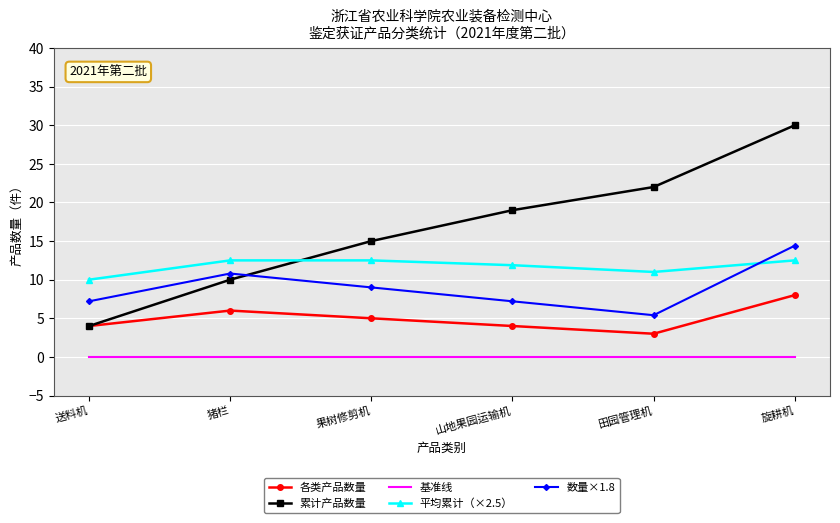

Rank the series by their average value, from highest to lowest.

累计产品数量, 平均累计（×2.5）, 数量×1.8, 各类产品数量, 基准线